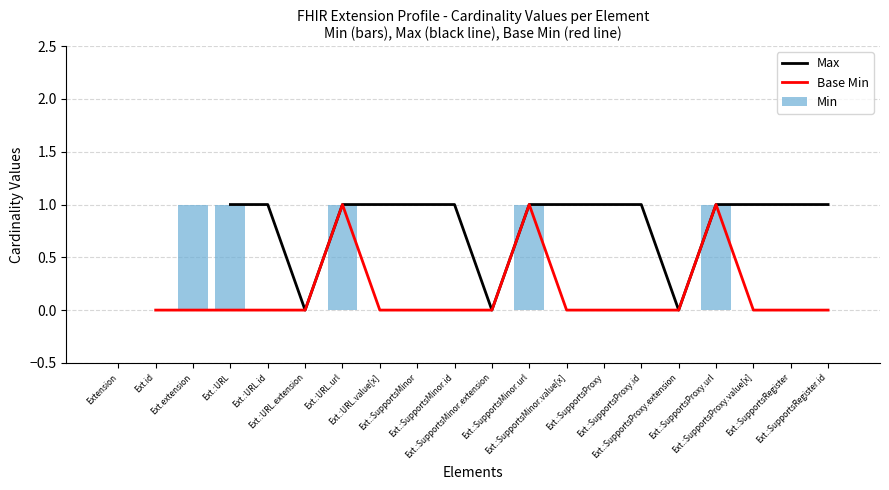

What is the sum of all Min values?

5